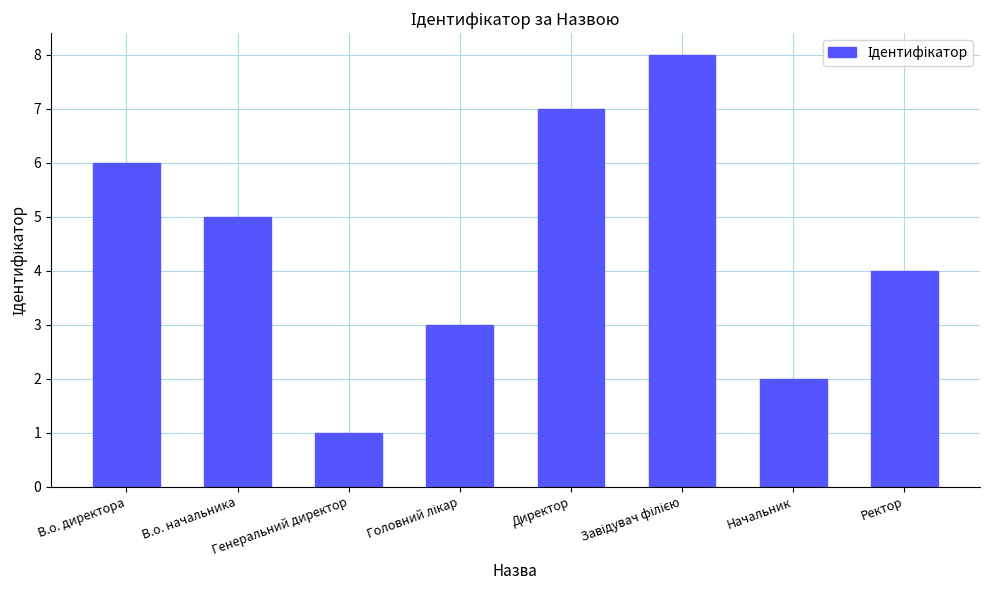

What is the label of the 1st bar from the right?

Ректор